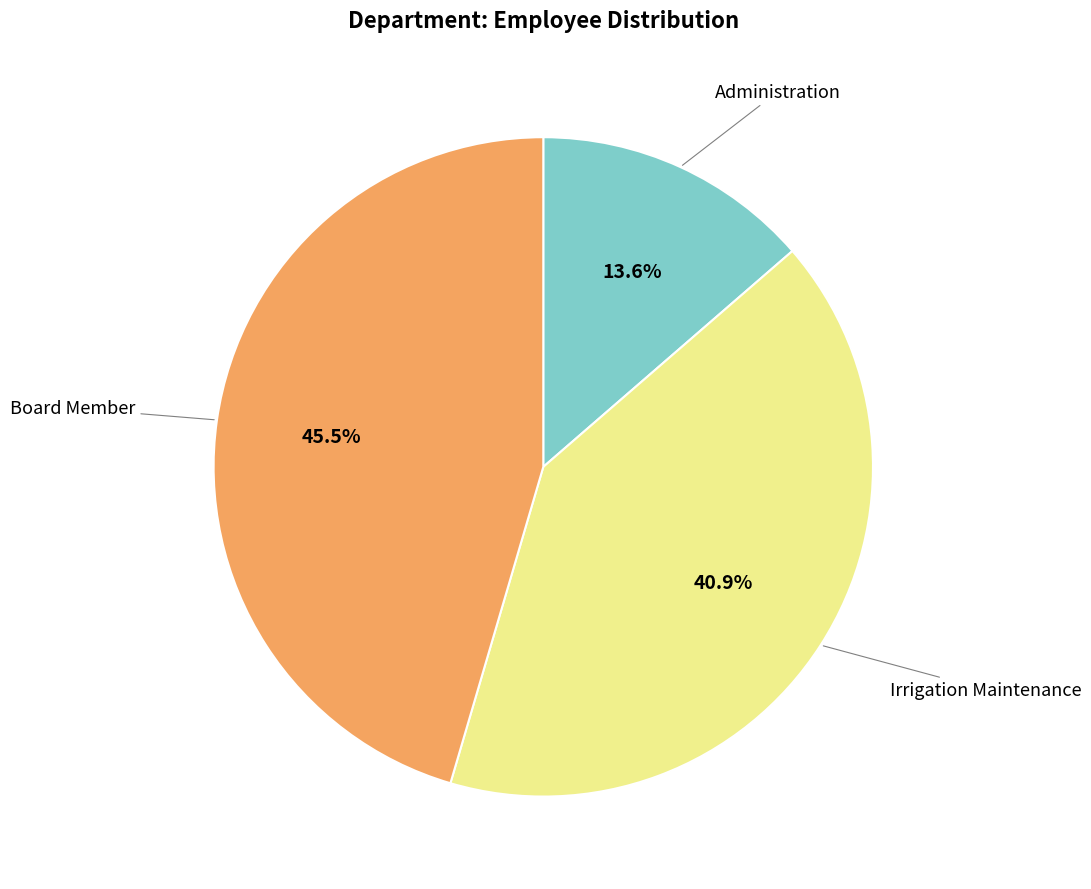

Is there any slice that represents more than half of the pie?

No